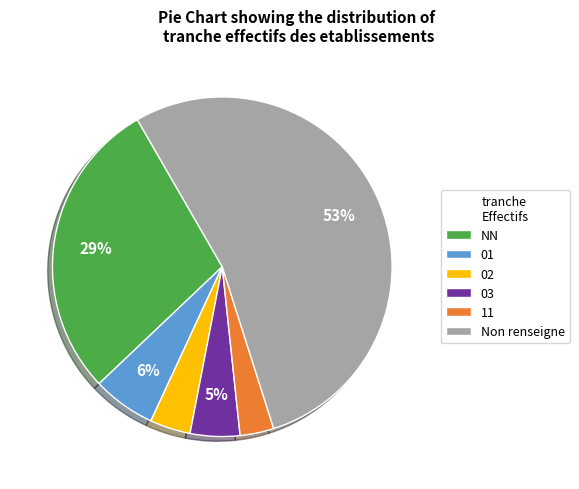

Which has a higher value, 03 or NN?

NN